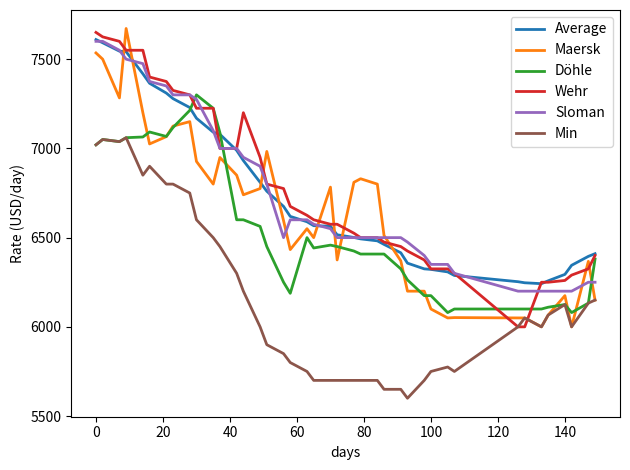

True or false: Min and Sloman intersect in this chart.

False